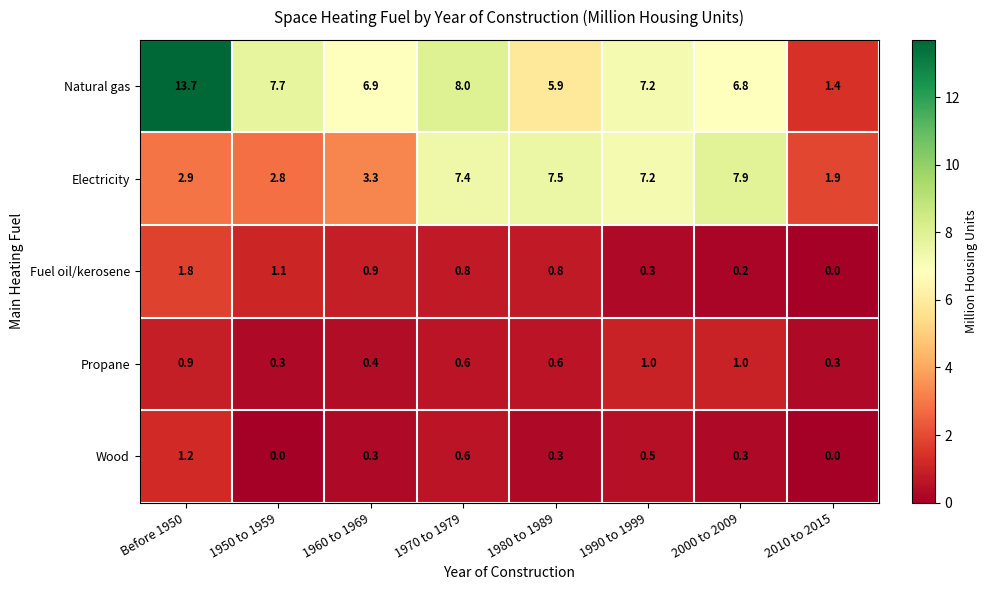

Which series has the largest range (max minus min)?

Natural gas